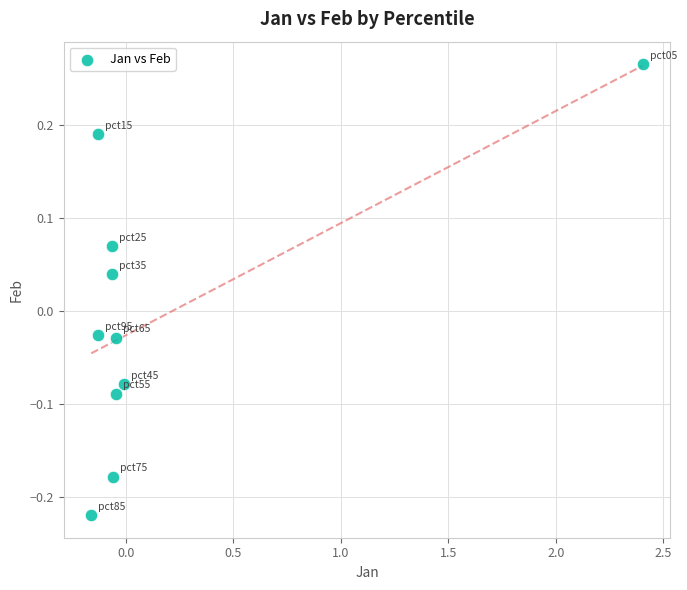

What is the range of Y values (max minus min)?

0.5